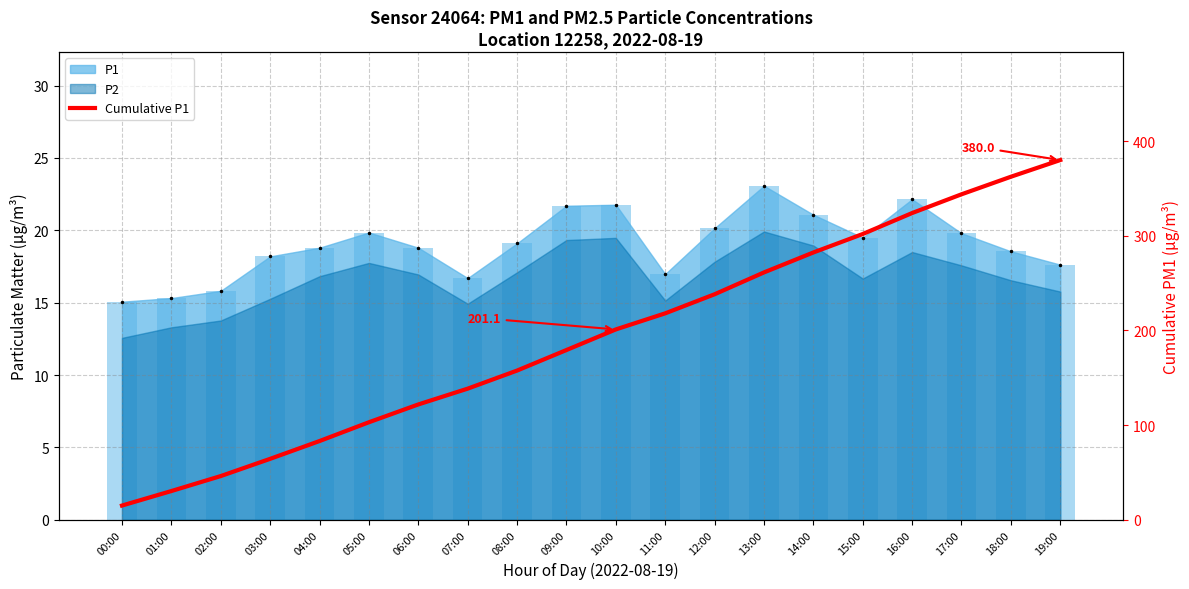

What is the maximum value shown in the chart?

380.0